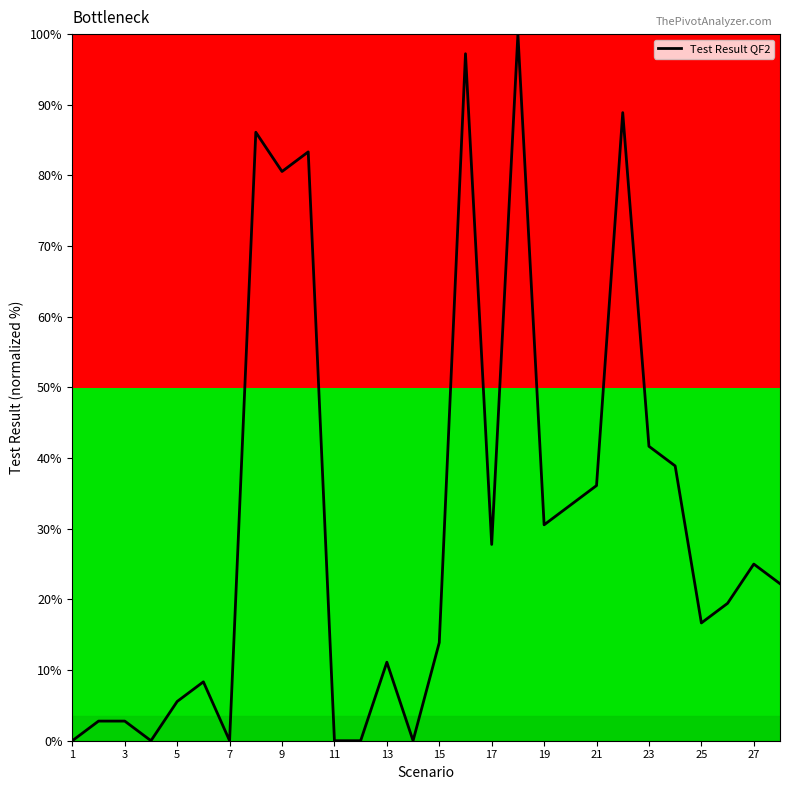

Between 10 and 24, which is larger?

10